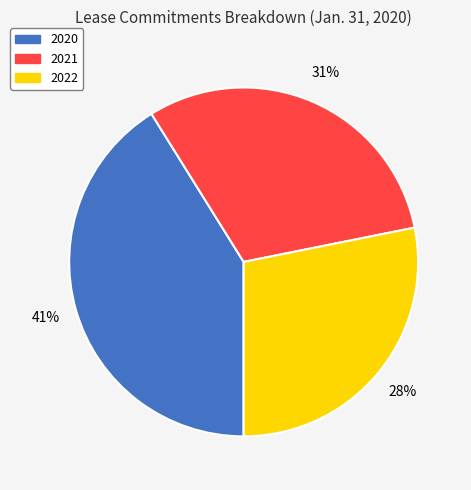

Between 2021 and 2020, which is larger?

2020